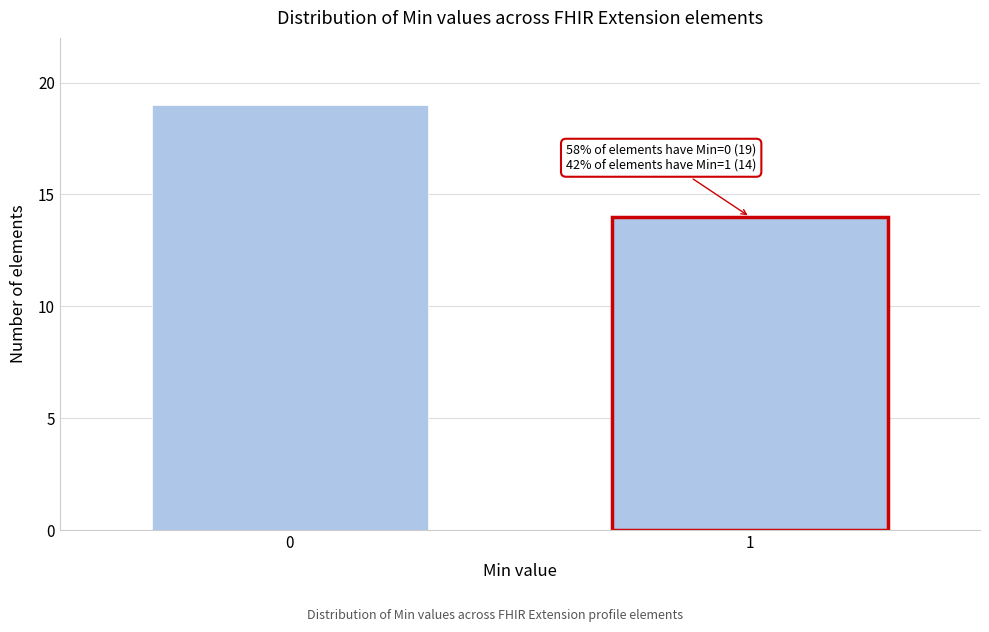

Reading left to right, list all the values displayed in this chart.

19	14